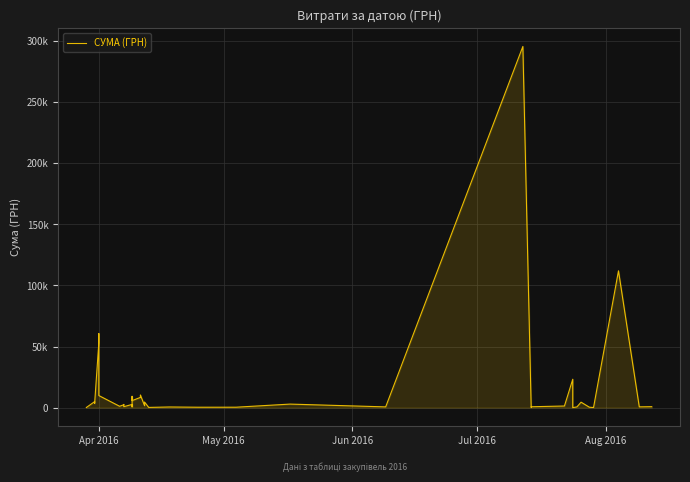

What is the average value?

15774.4